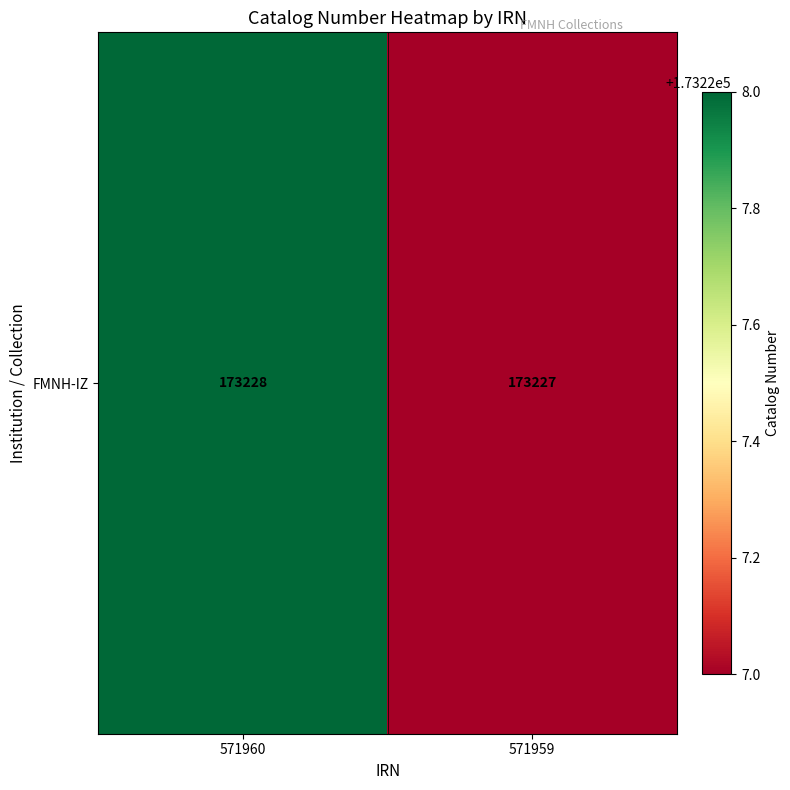

Reading right to left, transcribe all the data shown in this chart.

173227	173228